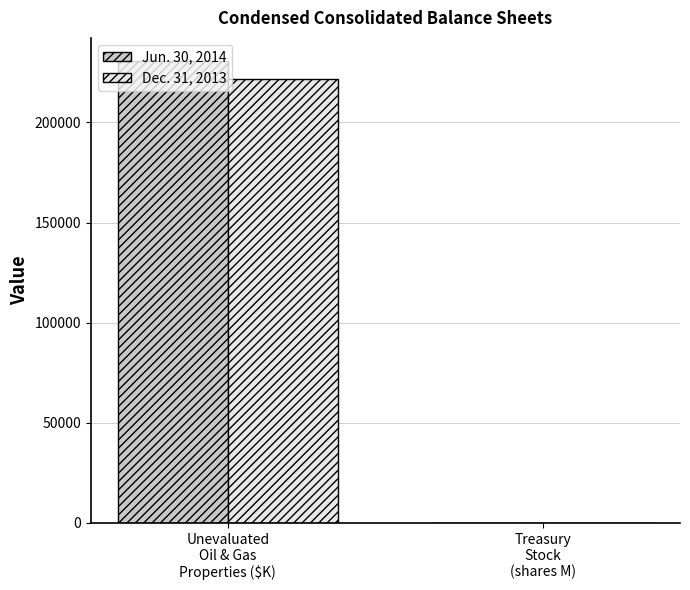

How many categories are shown in the chart?

2